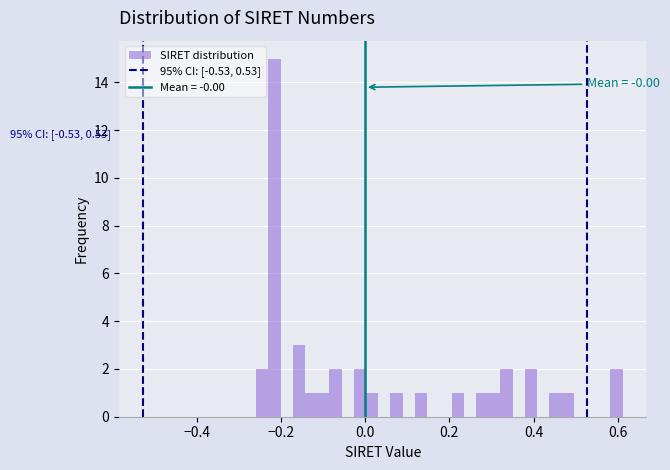

Read against the x-axis, roughly where is the centre of the tallest bar?

-0.22